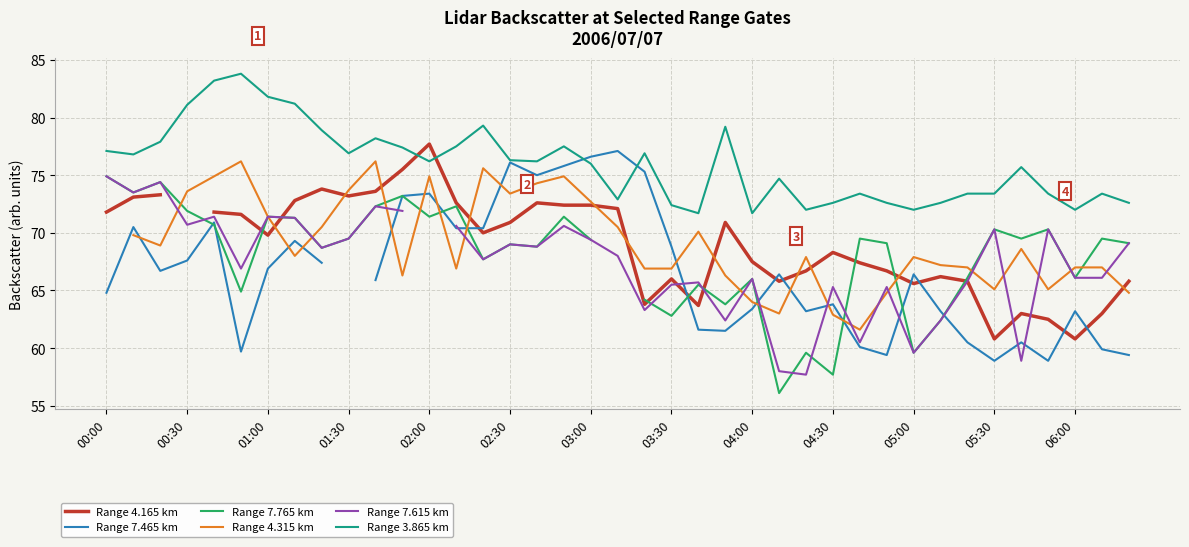

What is the difference between the highest and lowest values at 23?

17.7